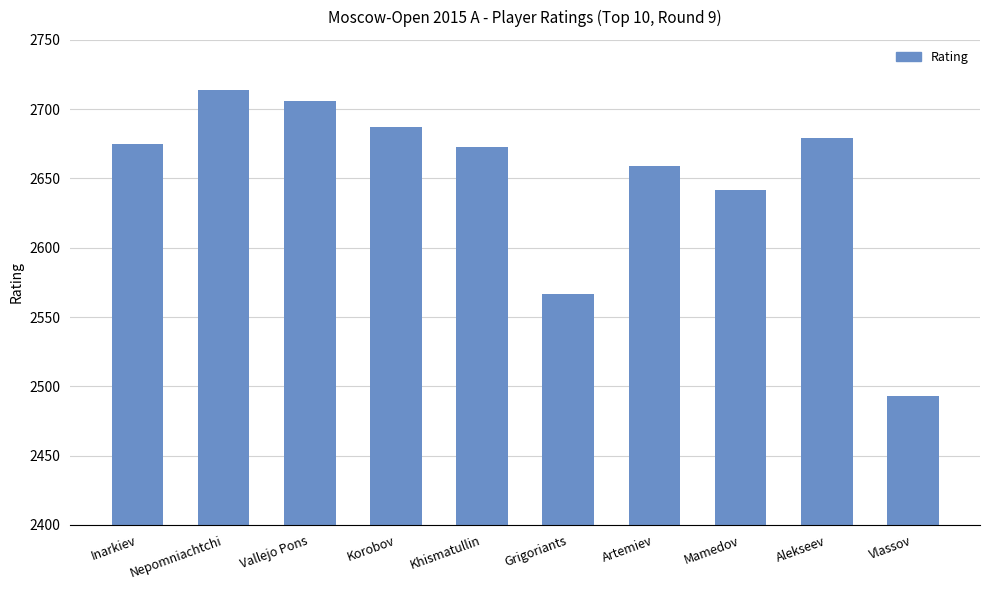

The chart shows a value of 2673 at Khismatullin. True or false?

True